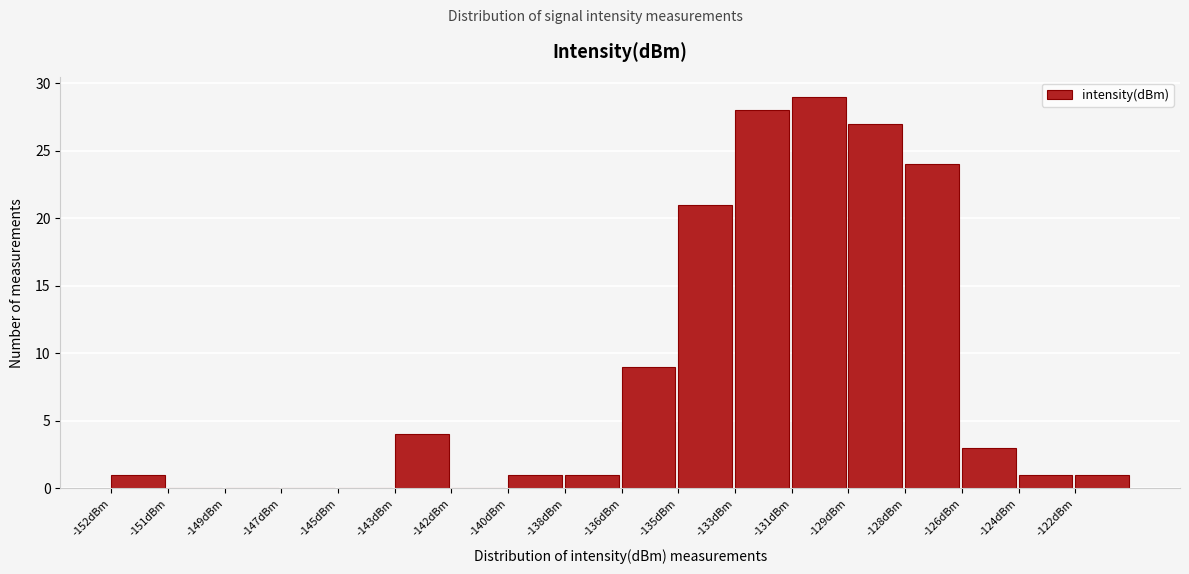

Reading left to right, what are all the values shown in this chart?

-152dBm=1	-151dBm=0	-149dBm=0	-147dBm=0	-145dBm=0	-143dBm=4	-142dBm=0	-140dBm=1	-138dBm=1	-136dBm=9	-135dBm=21	-133dBm=28	-131dBm=29	-129dBm=27	-128dBm=24	-126dBm=3	-124dBm=1	-122dBm=1